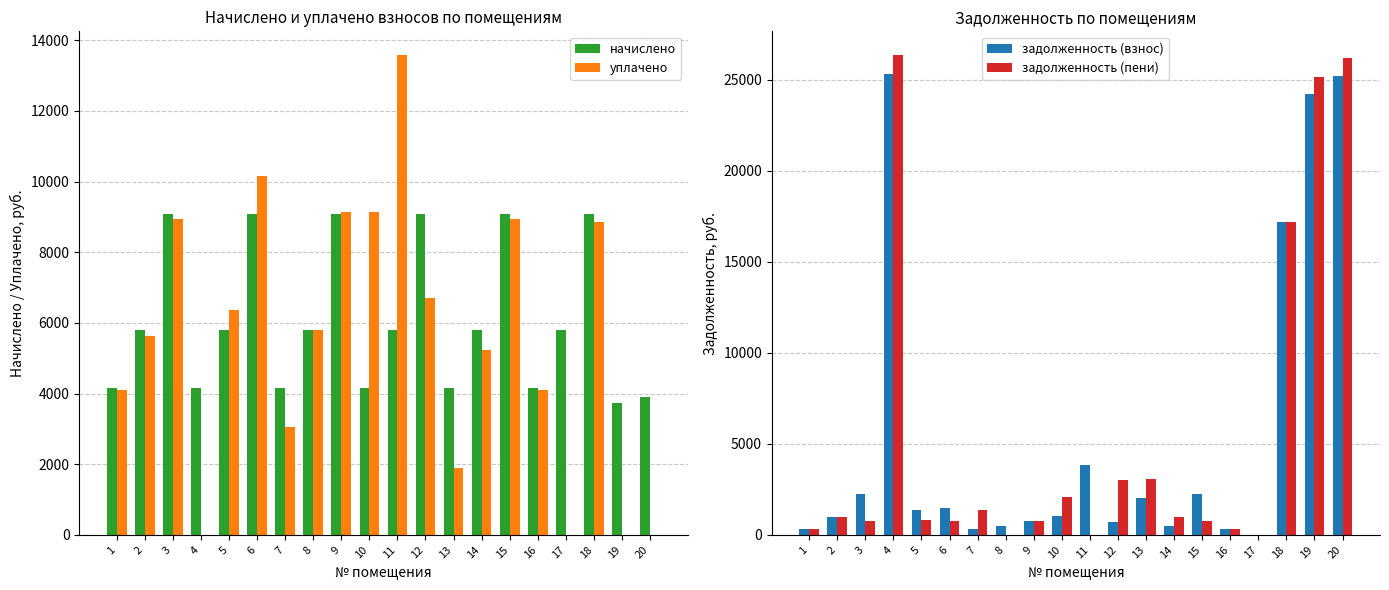

At which label does уплачено reach its peak?

11